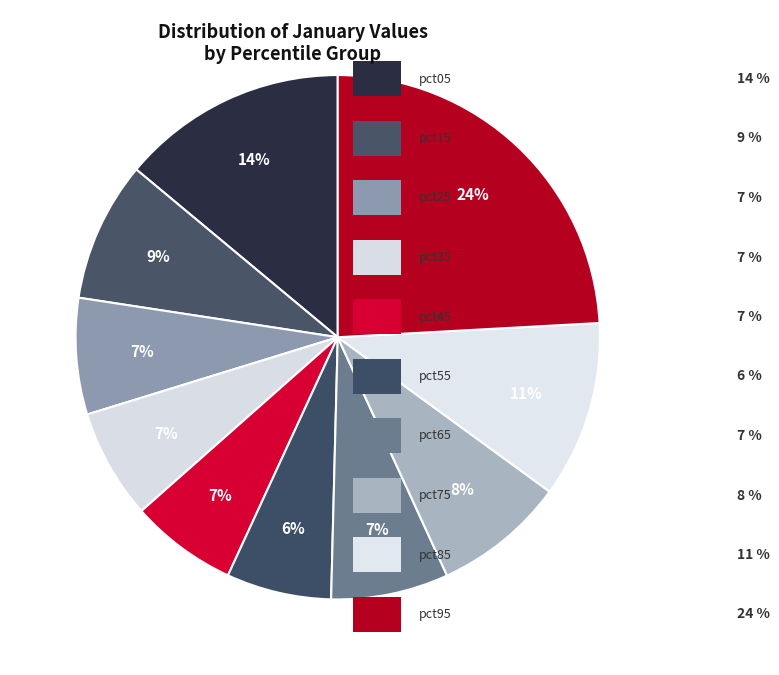

Rank the categories by value from highest to lowest.

pct95, pct05, pct85, pct15, pct75, pct65, pct25, pct35, pct45, pct55